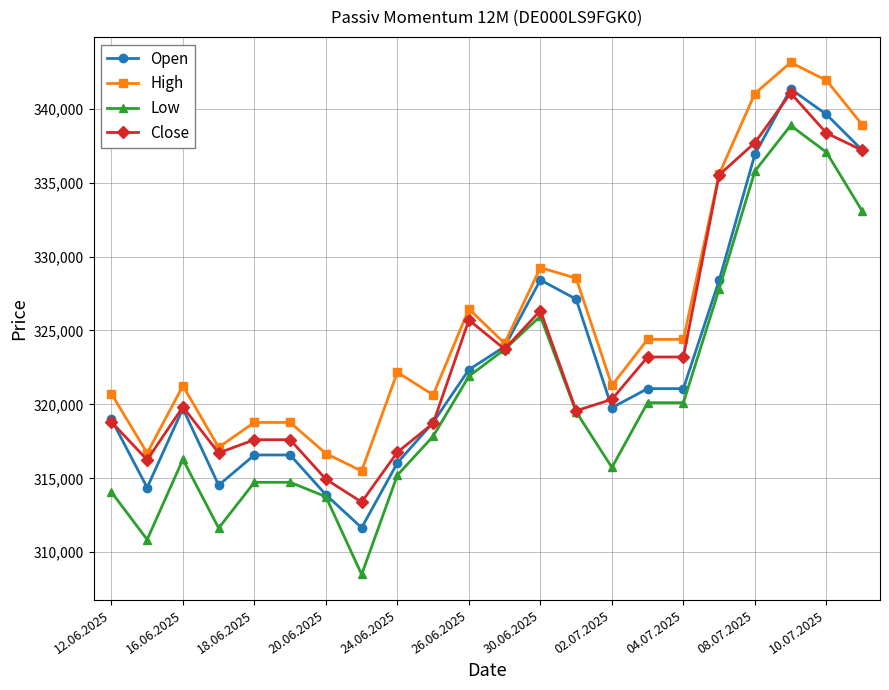

Which series has the widest spread of values?

Low